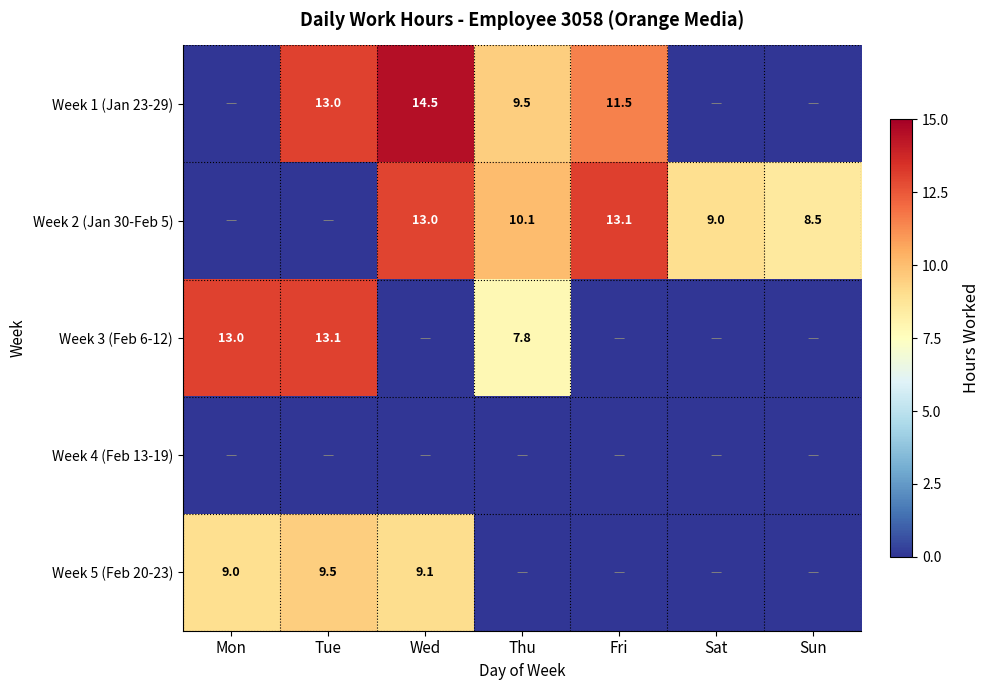

True or false: Week 5 (Feb 20-23) has a value of 9.1 at Wed.

True